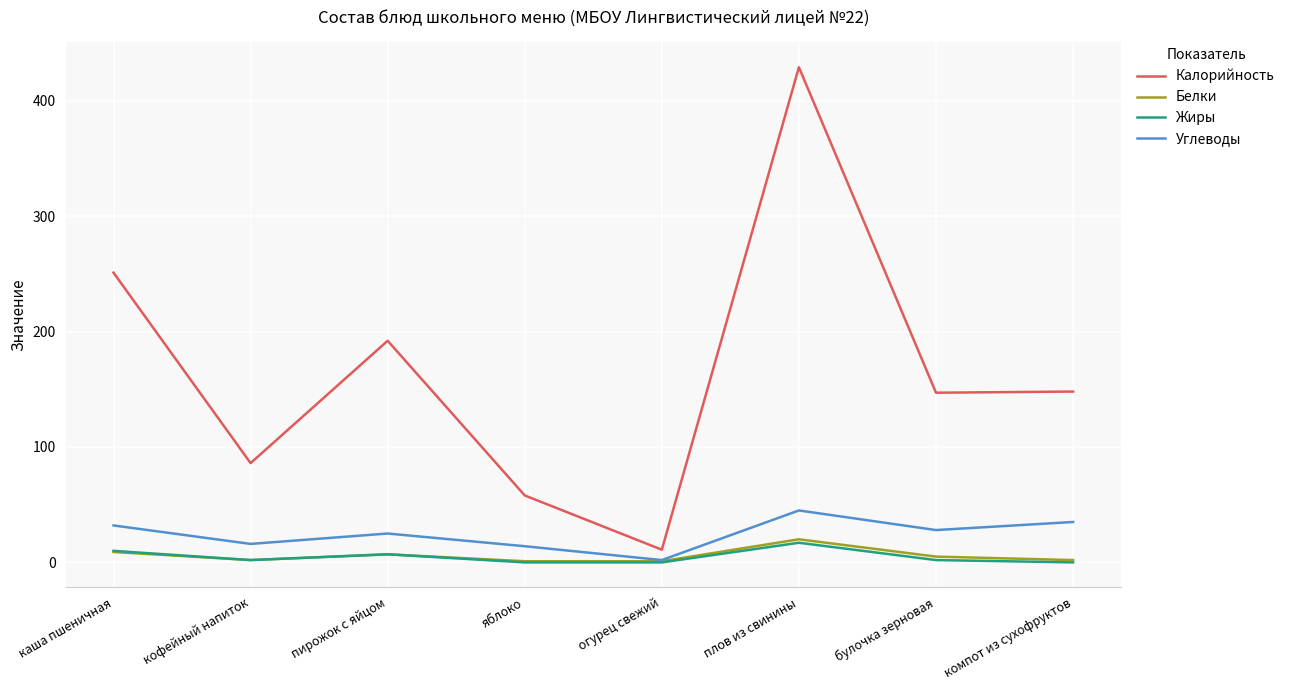

How many lines are shown in the chart?

4